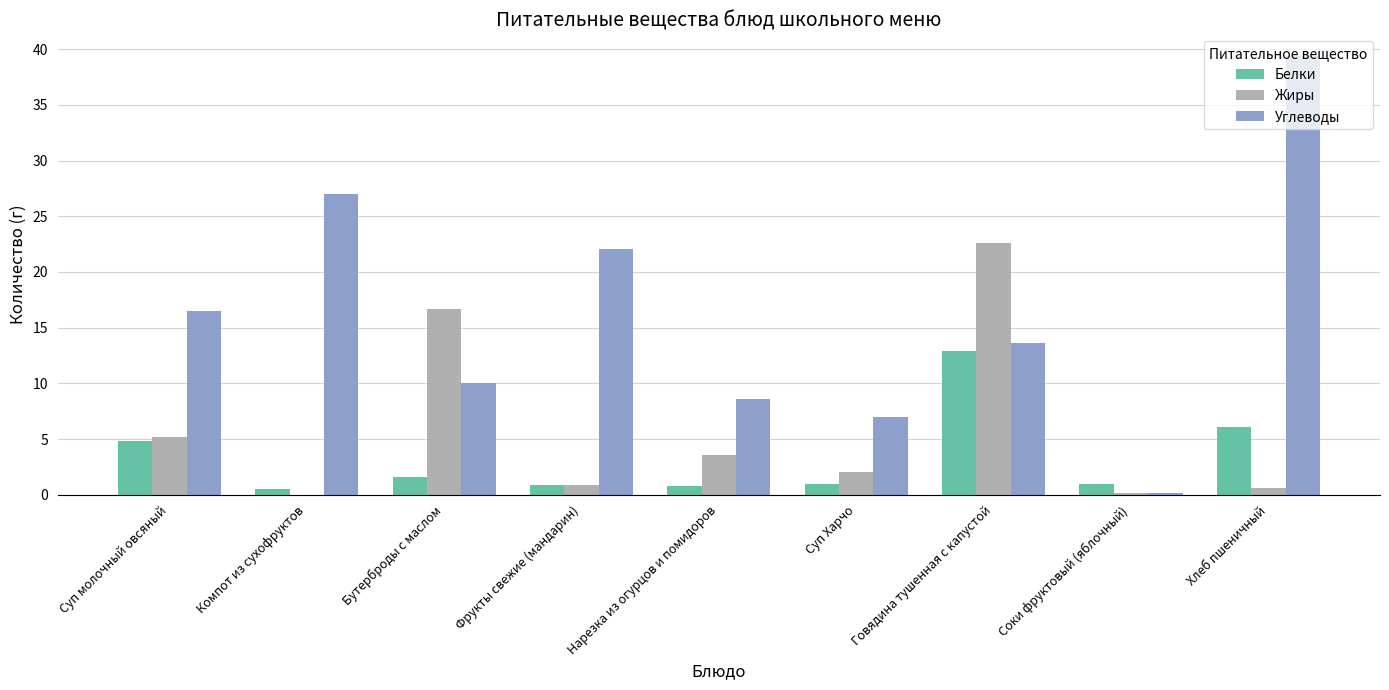

At which category is the sum across all series the highest?

Говядина тушенная с капустой